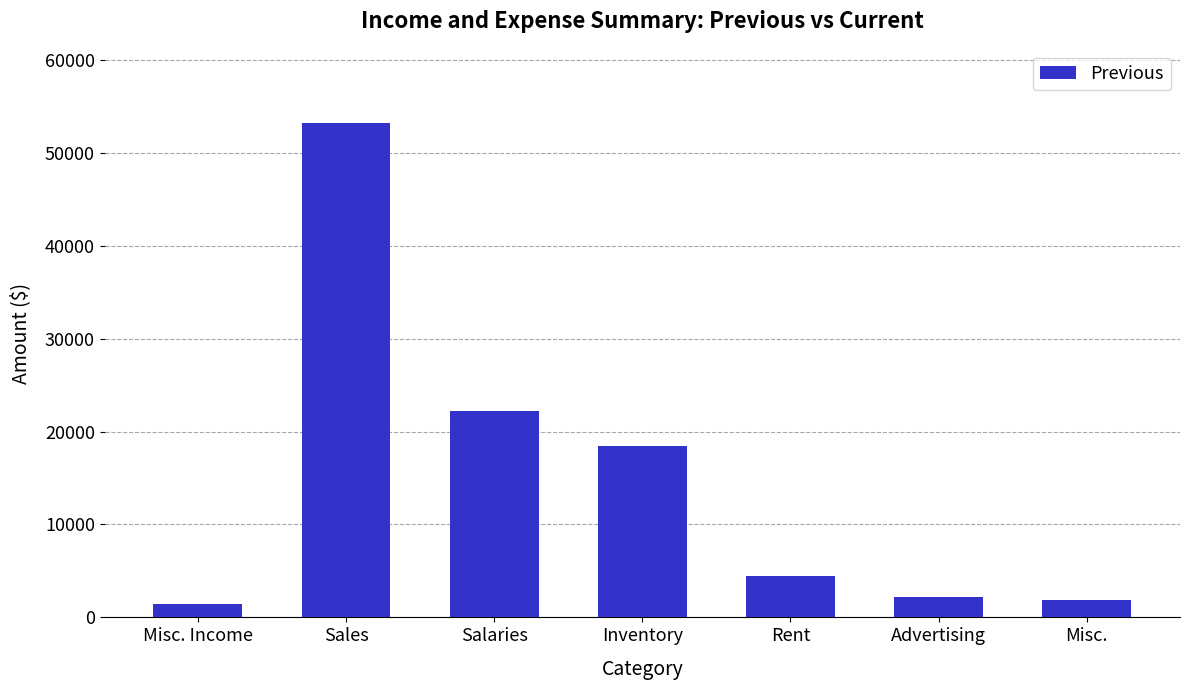

What is the label of the 1st bar from the left?

Misc. Income